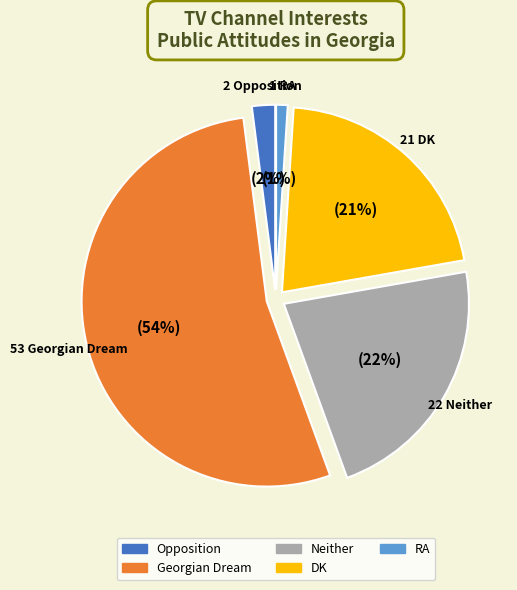

Is it true that Neither is 22% of the pie?

True